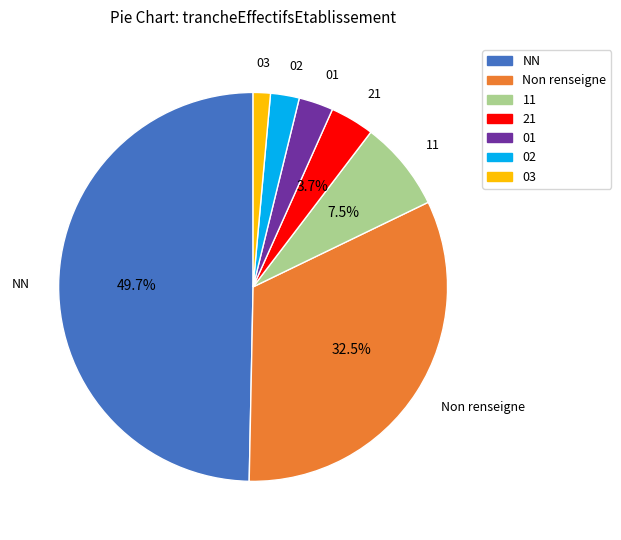

How many segments does this pie chart have?

7